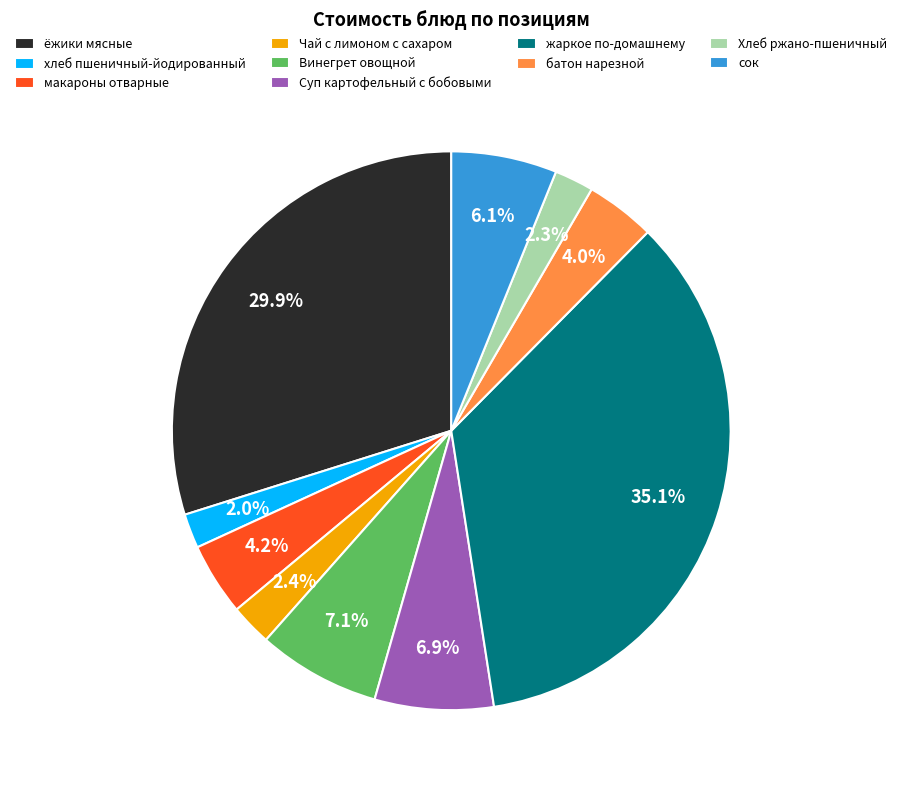

Which category has the biggest portion of the pie?

жаркое по-домашнему